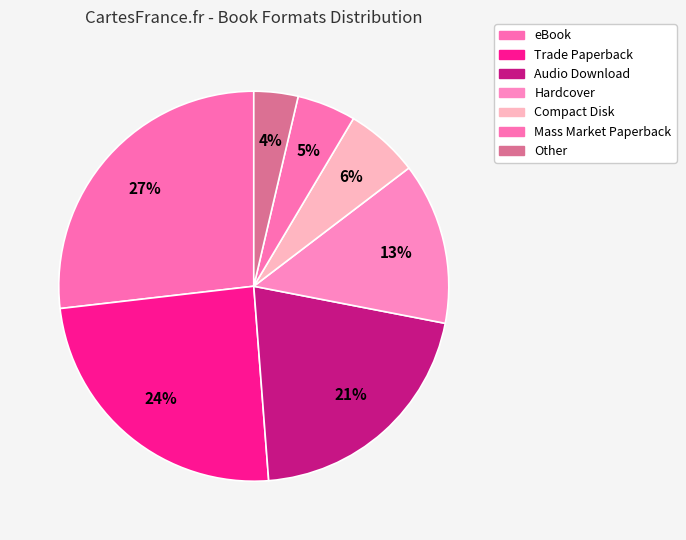

Count the number of slices in the pie.

7